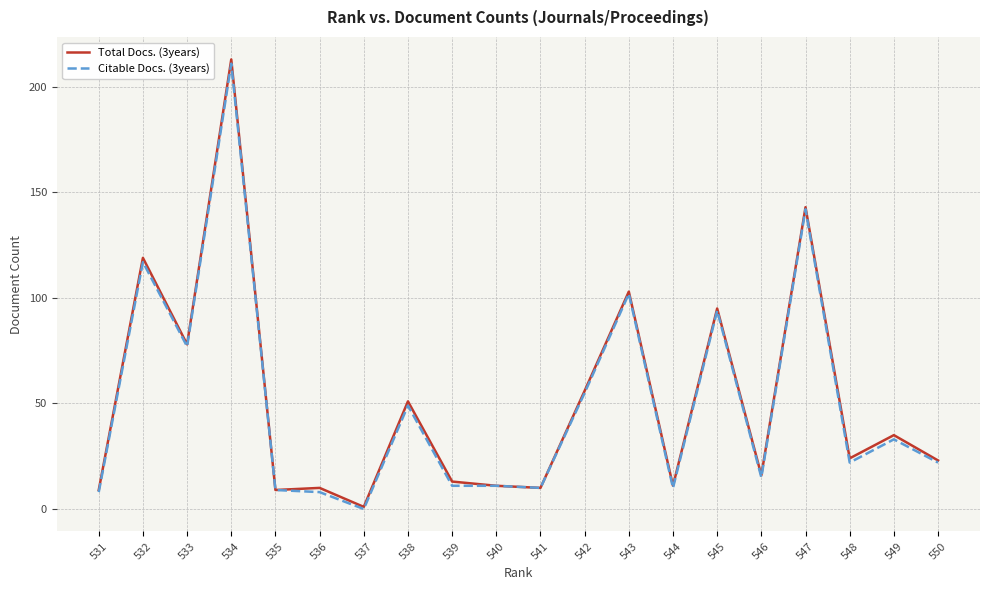

What is the sum of all Total Docs. (3years) values?

1030